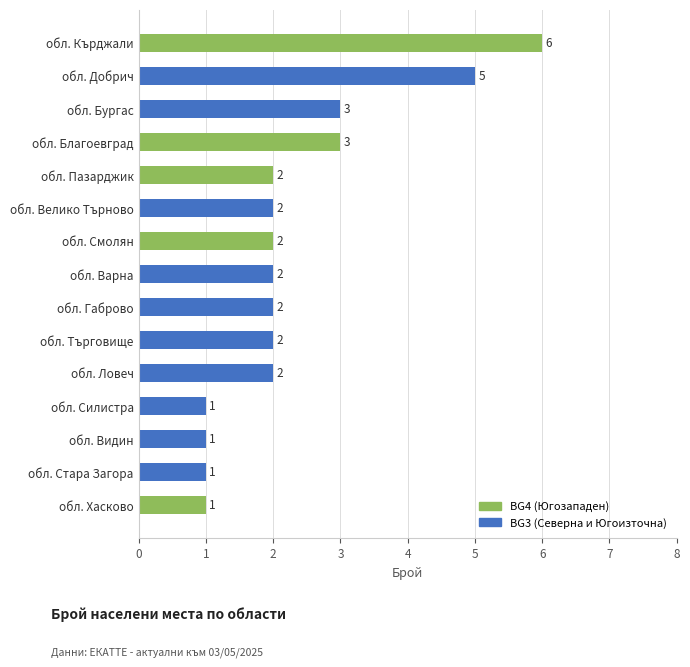

At how many categories does at least one series exceed 1?

11